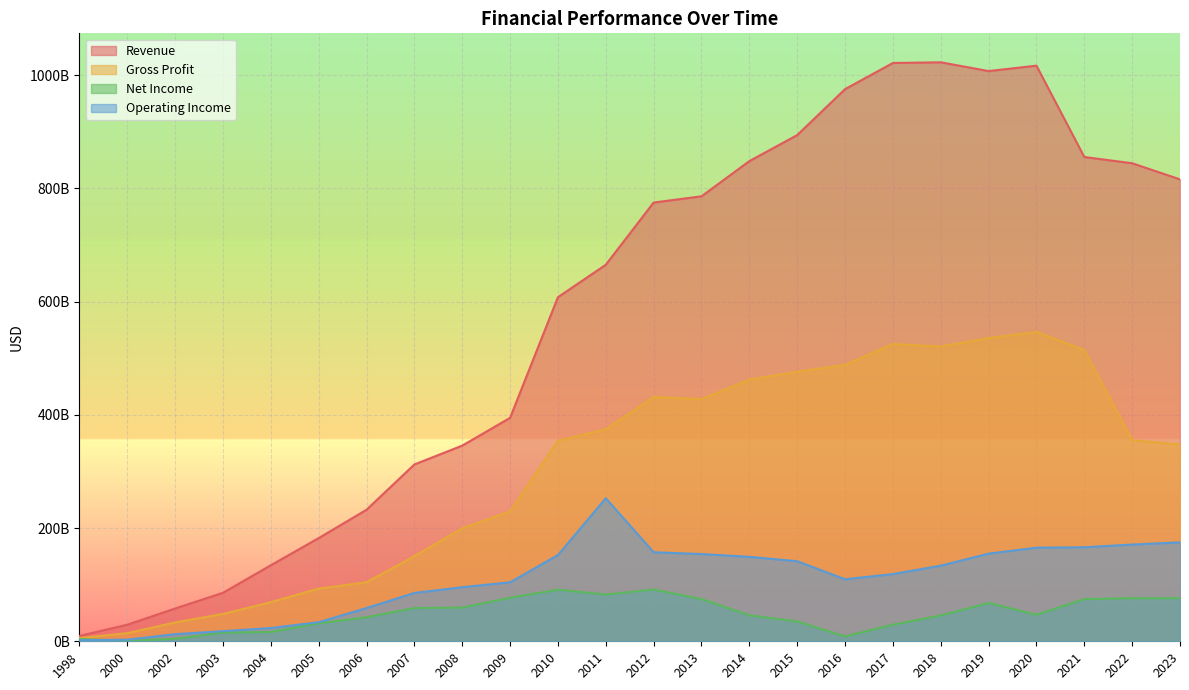

Which series has the widest spread of values?

Revenue